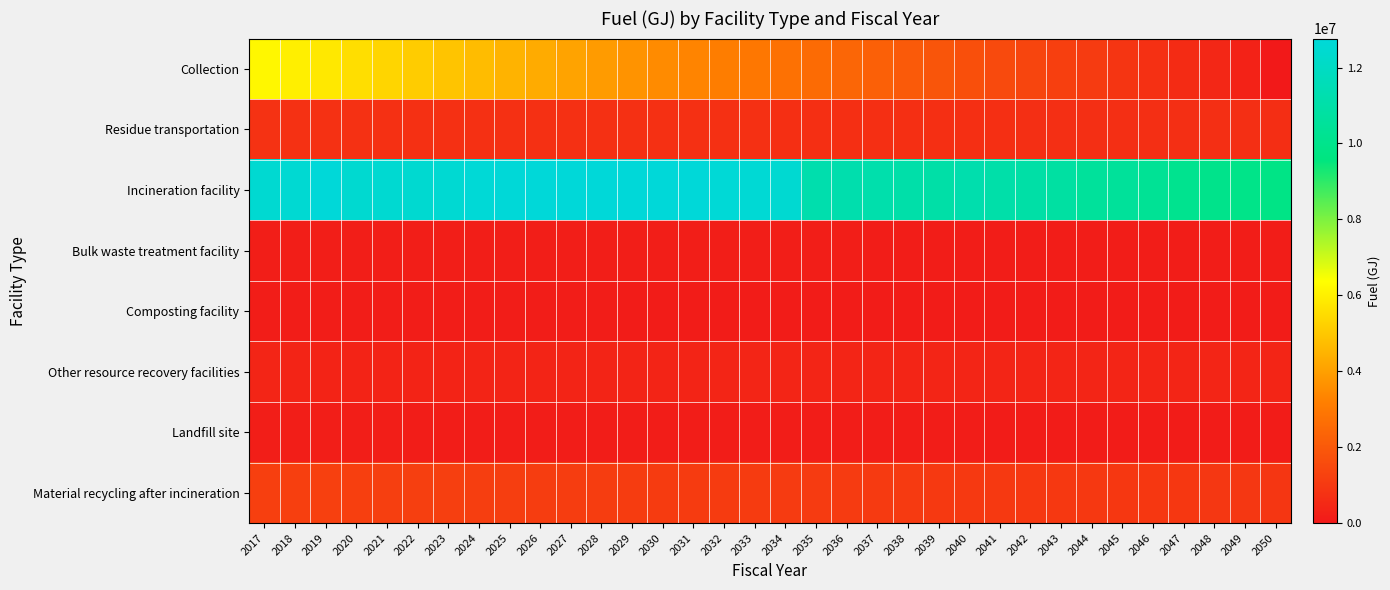

At 2046, list the series in order from smallest to largest.

Composting facility, Landfill site, Bulk waste treatment facility, Other resource recovery facilities, Residue transportation, Collection, Material recycling after incineration, Incineration facility